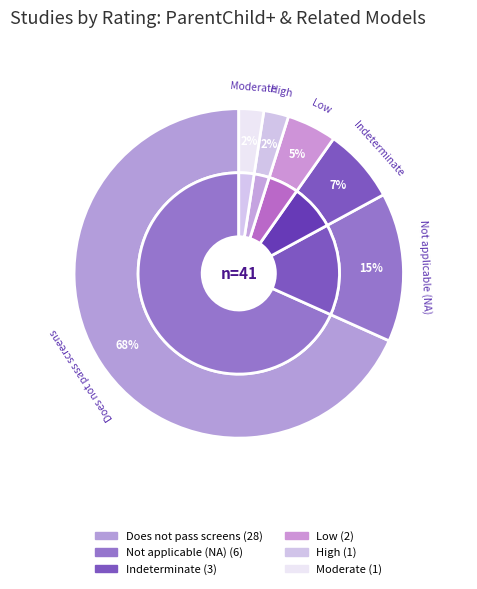

What is the total percentage of Moderate and Indeterminate?

9.8%